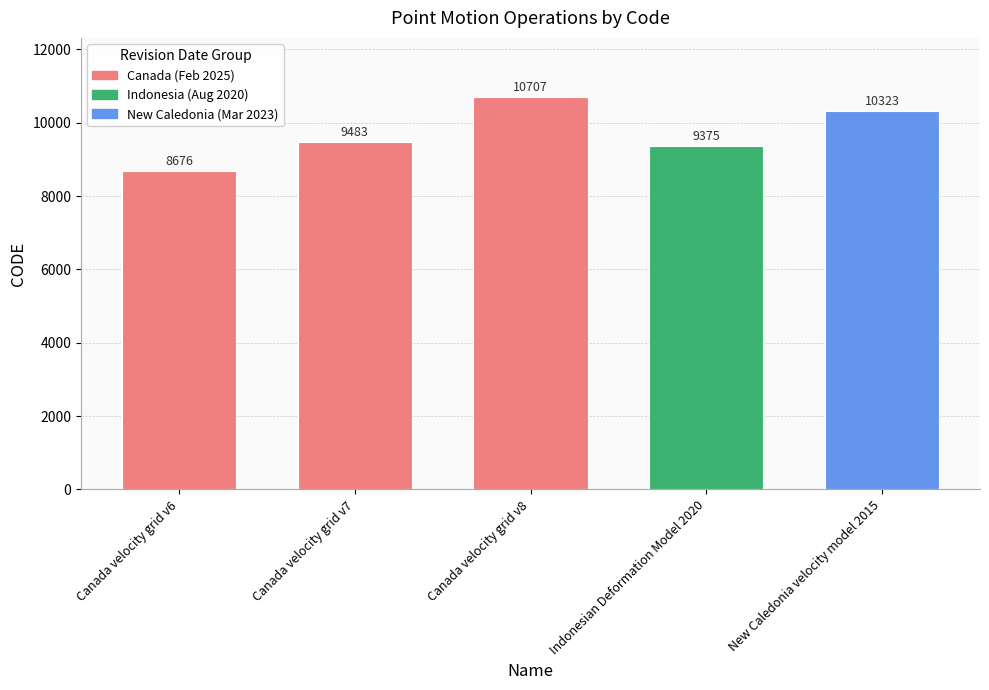

What is the sum of the values at New Caledonia velocity model 2015 and Indonesian Deformation Model 2020?

19698